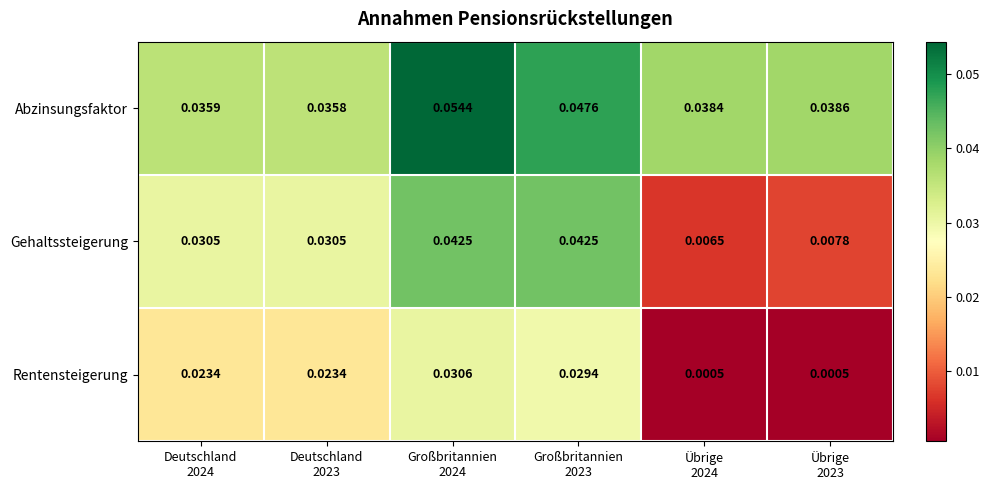

Rank the series by their average value, from highest to lowest.

Abzinsungsfaktor, Gehaltssteigerung, Rentensteigerung